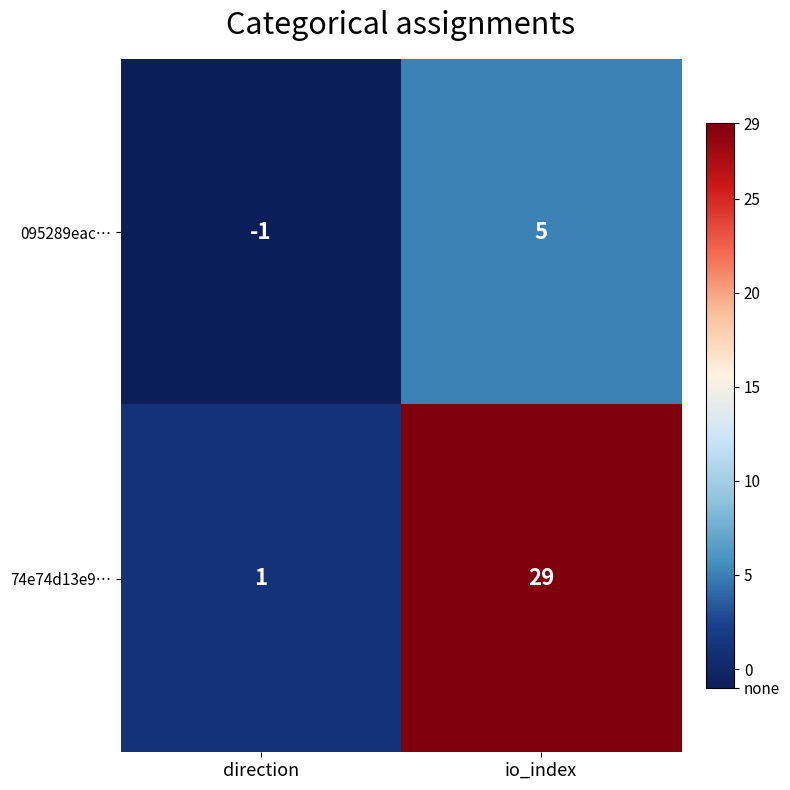

True or false: 74e74d13e9… has a value of 6 at io_index.

False